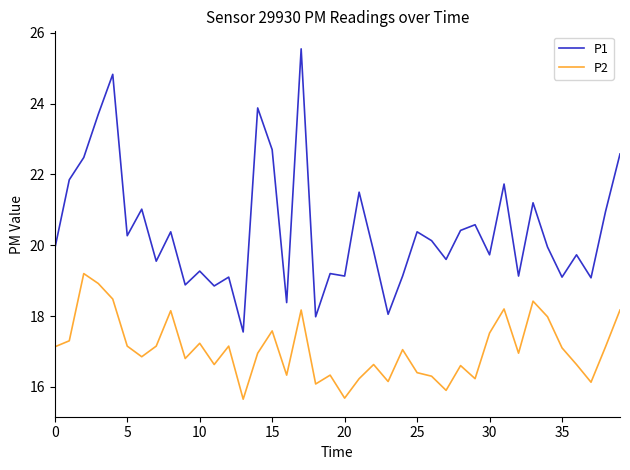

How many interior local peaks does the P2 series have?

12